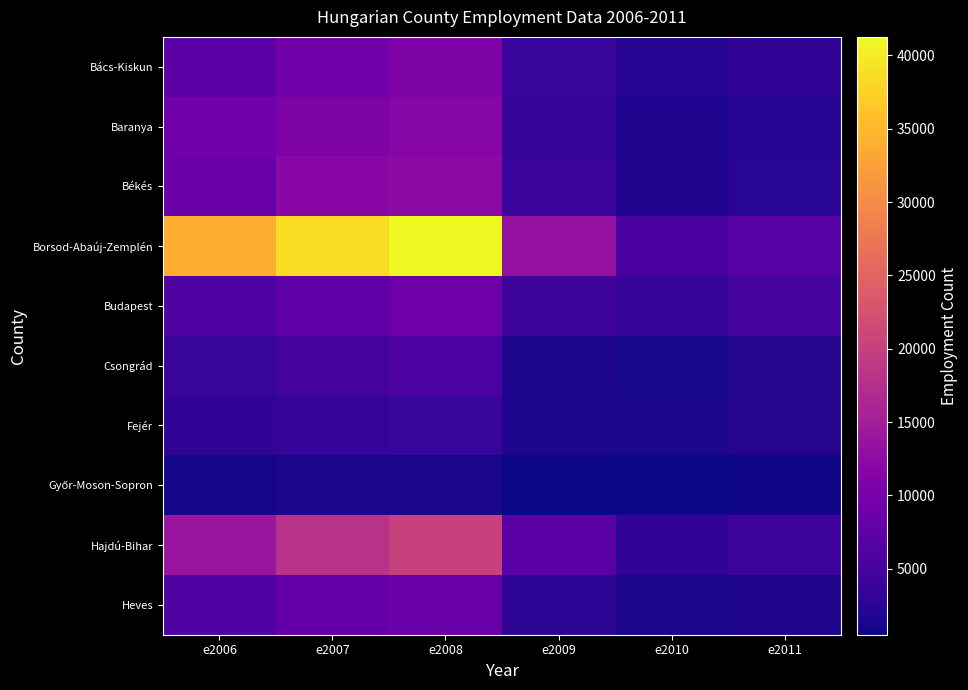

At how many categories does at least one series exceed 2977?

6